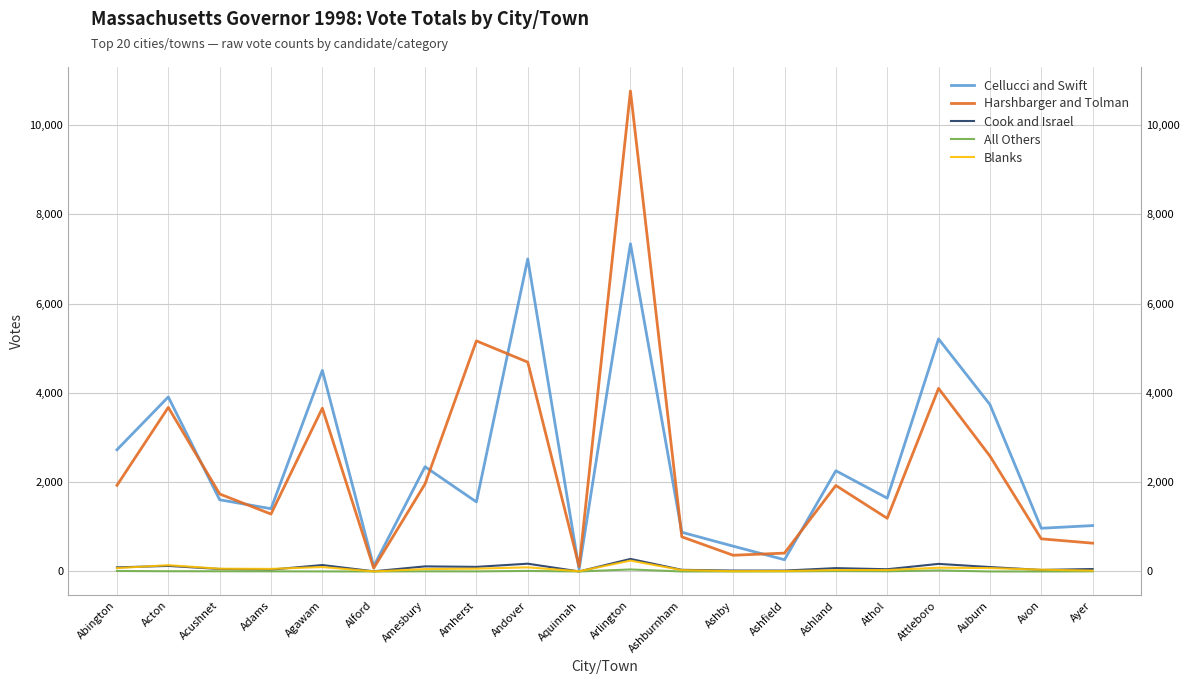

True or false: Blanks and Cellucci and Swift cross at least once.

False